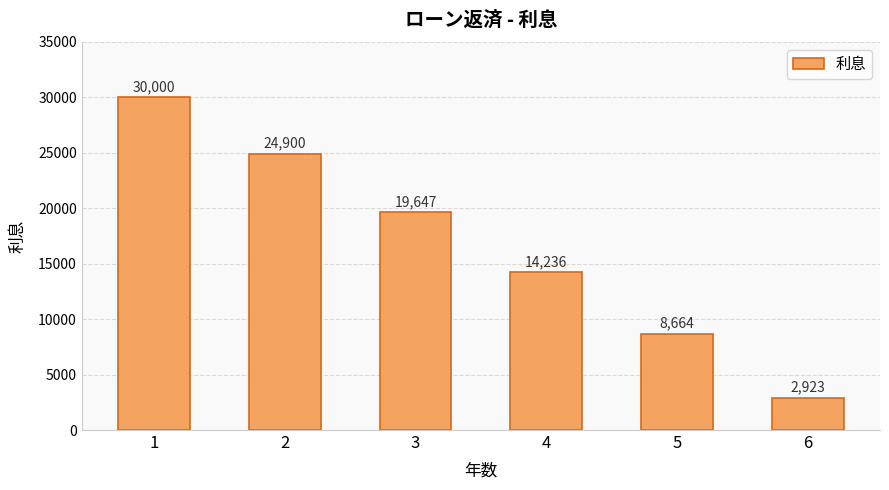

What is the value of the 5th bar from the left?

8663.5